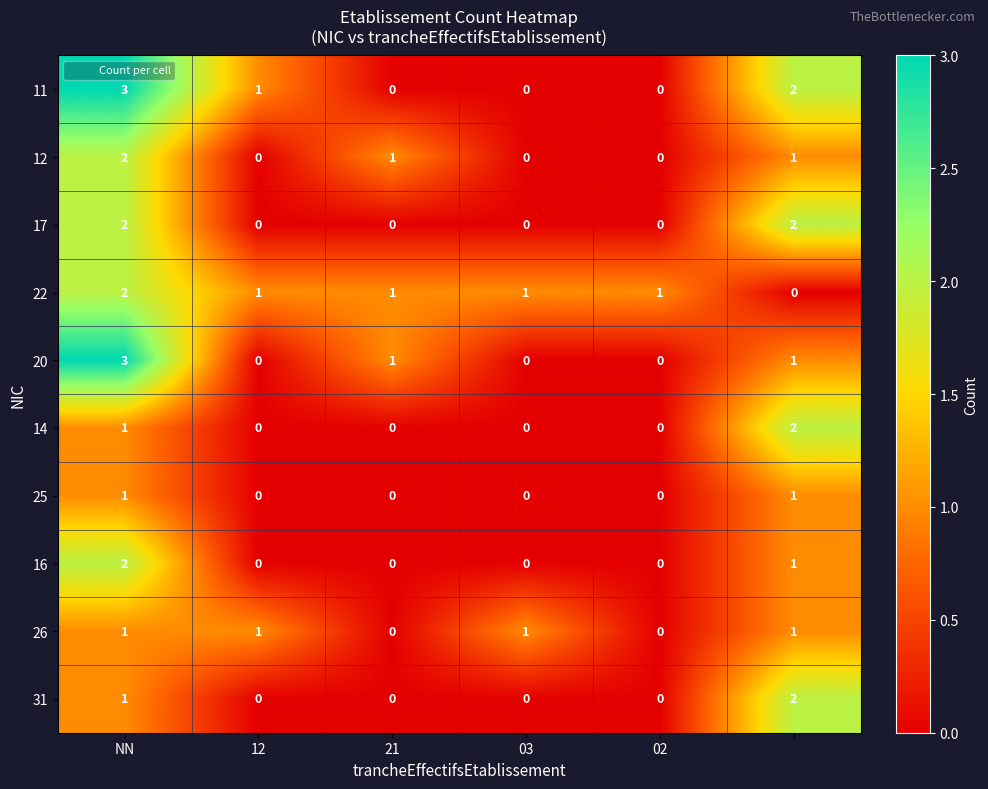

How many 20 values are between 0 and 1?

5